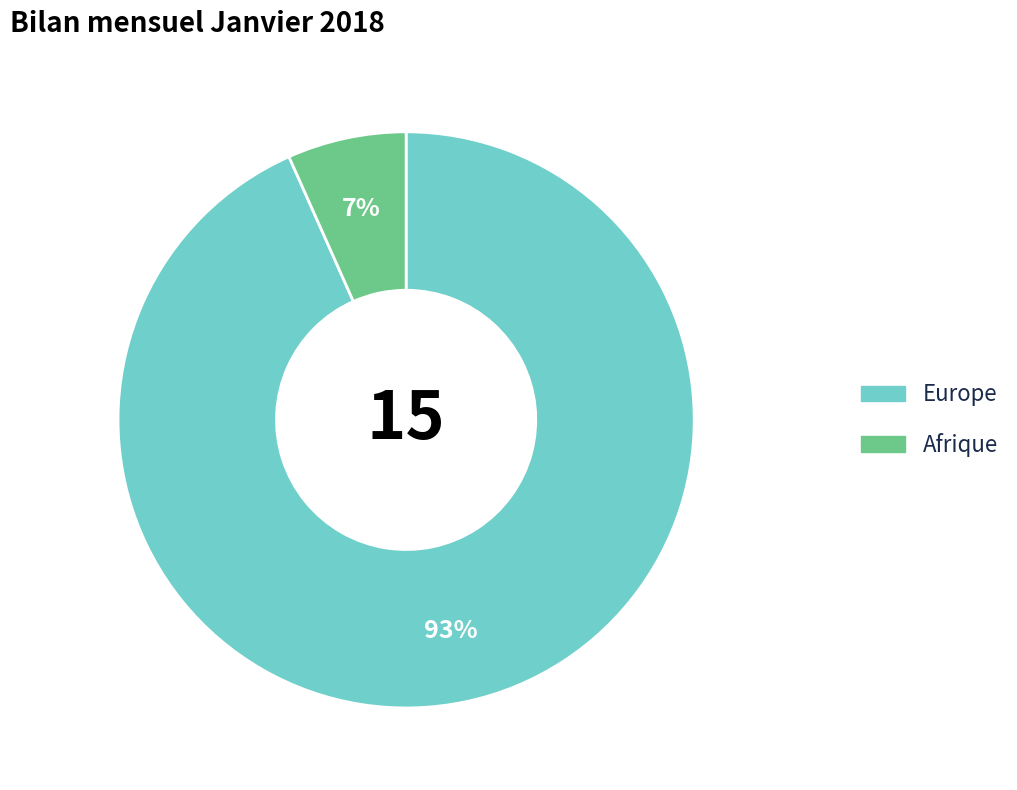

What is the smallest slice in the pie chart?

Afrique